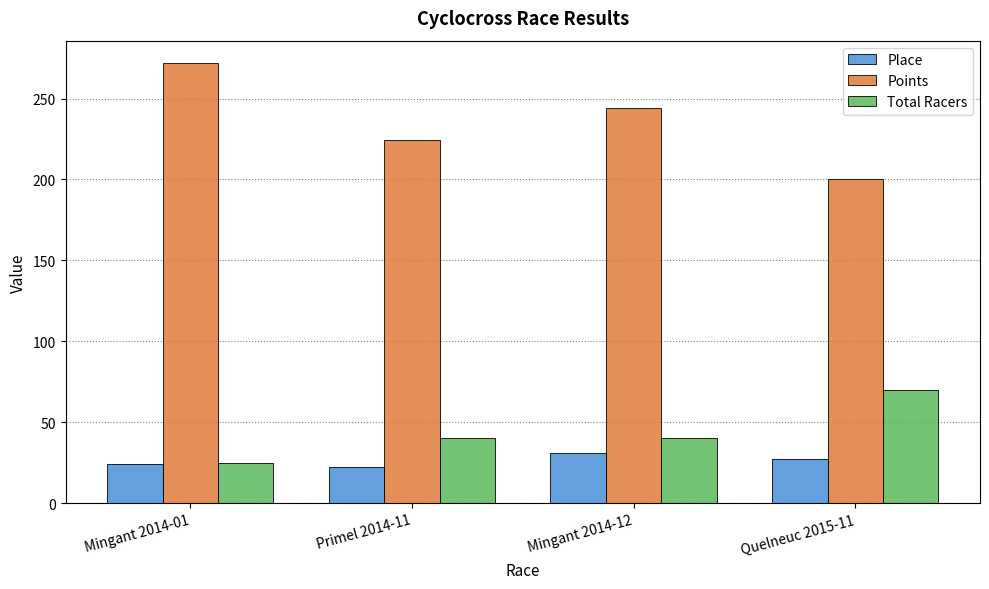

What is the sum of all Place values?

104.0